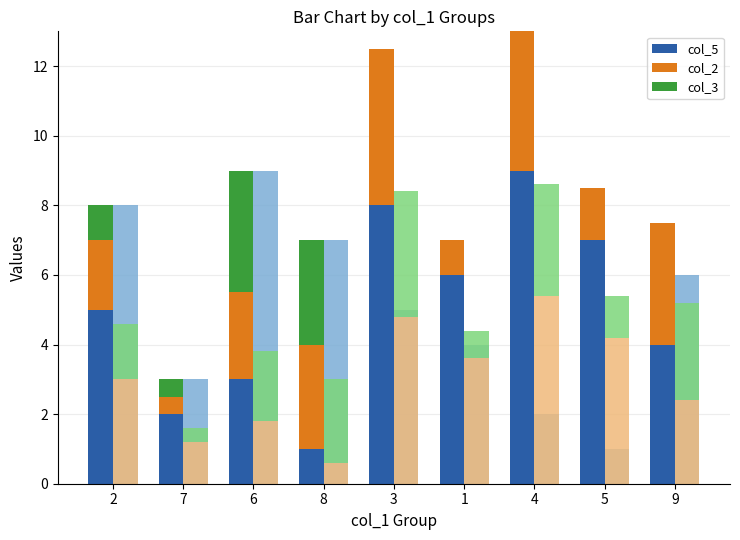

Reading left to right, transcribe all the data shown in this chart.

col_5: 5.0	2.0	3.0	1.0	8.0	6.0	9.0	7.0	4.0
col_2: 2.0	0.5	2.5	3.0	4.5	1.0	4.0	1.5	3.5
col_3: 1.0	0.5	3.5	3.0	0.0	0.0	0.0	0.0	0.0